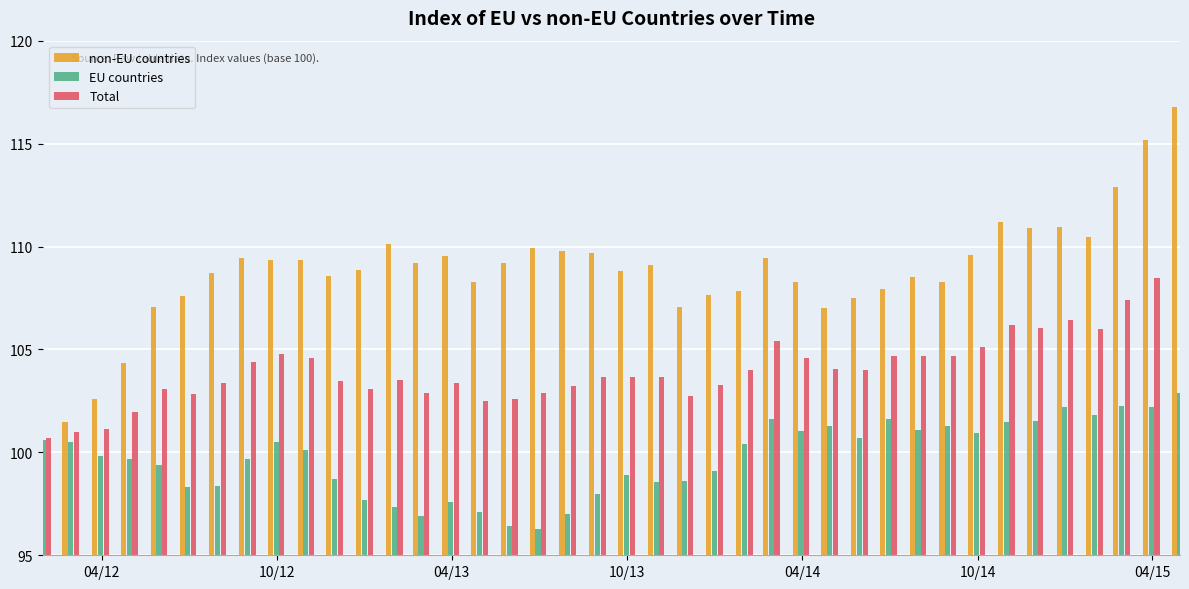

Does the chart contain any negative values?

No